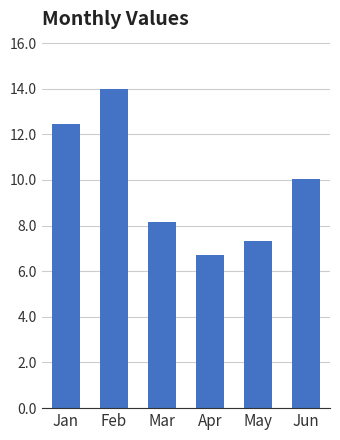

What is the ratio of the value at Feb to the value at May?

1.9